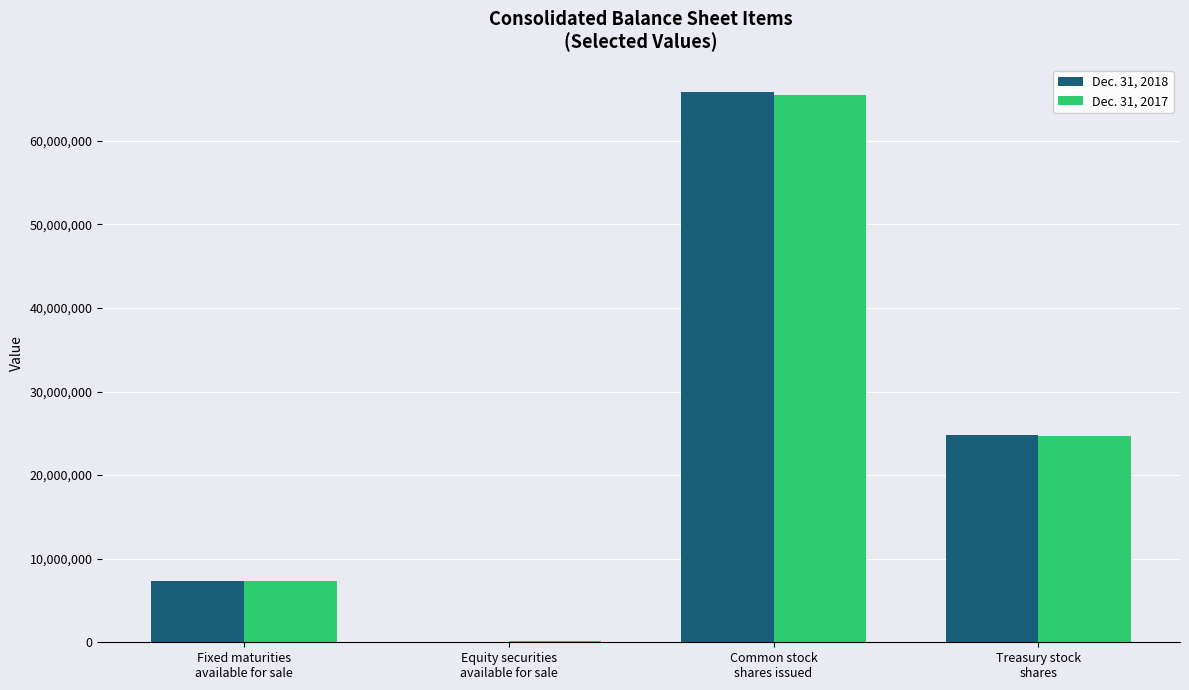

How many distinct data groups are displayed?

2